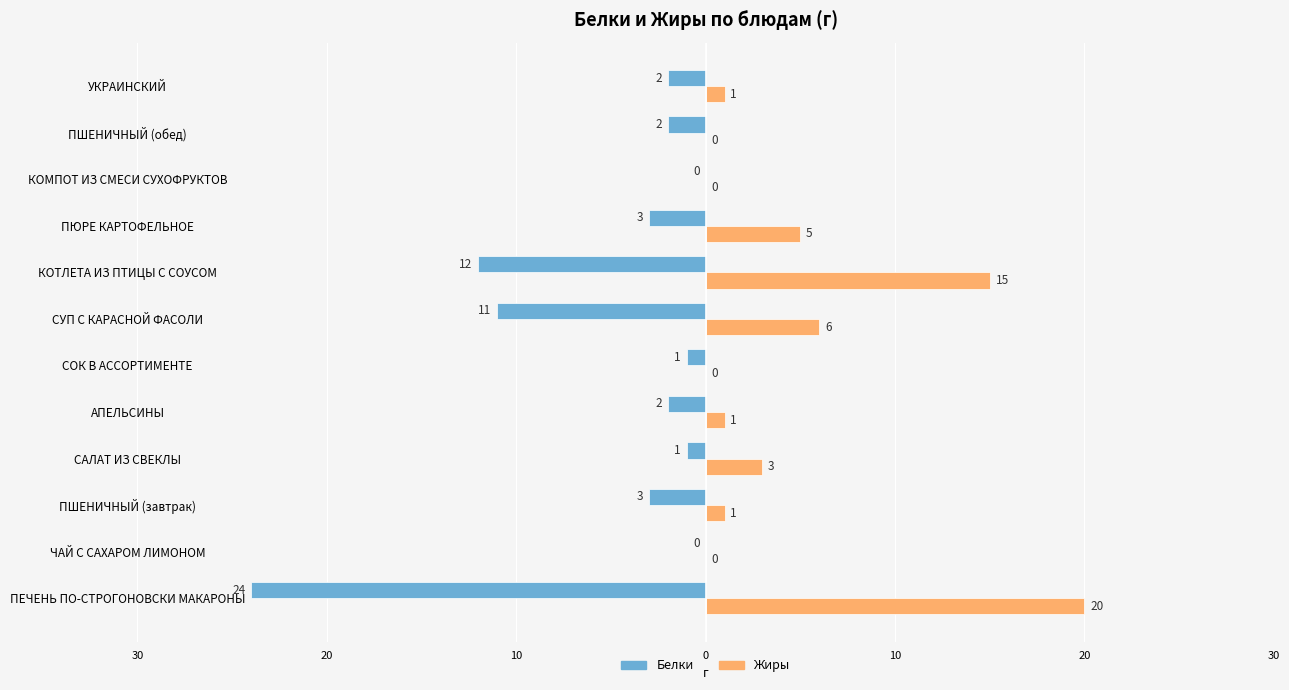

What are all the series names shown in the legend?

Белки, Жиры